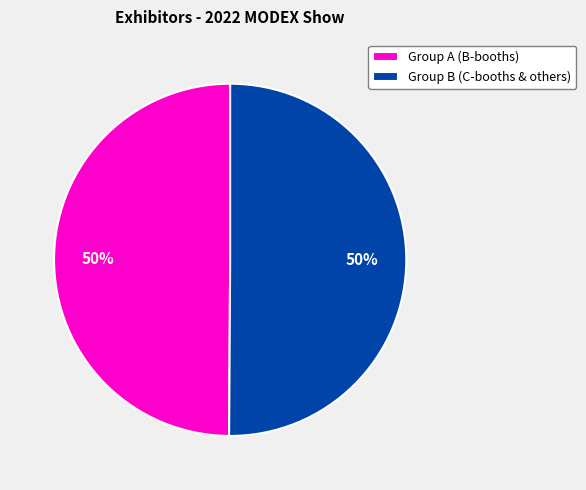

Combined, do Group A (B-booths) and Group B (C-booths & others) account for over 50%?

Yes